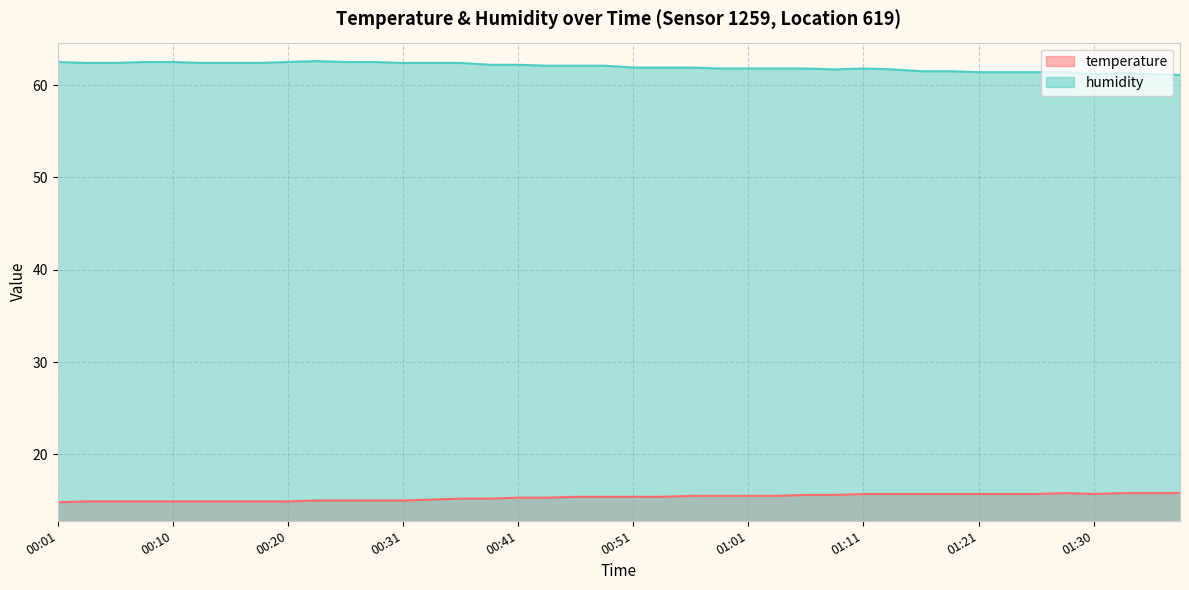

Between 00:20 and 01:33, which is larger?

01:33